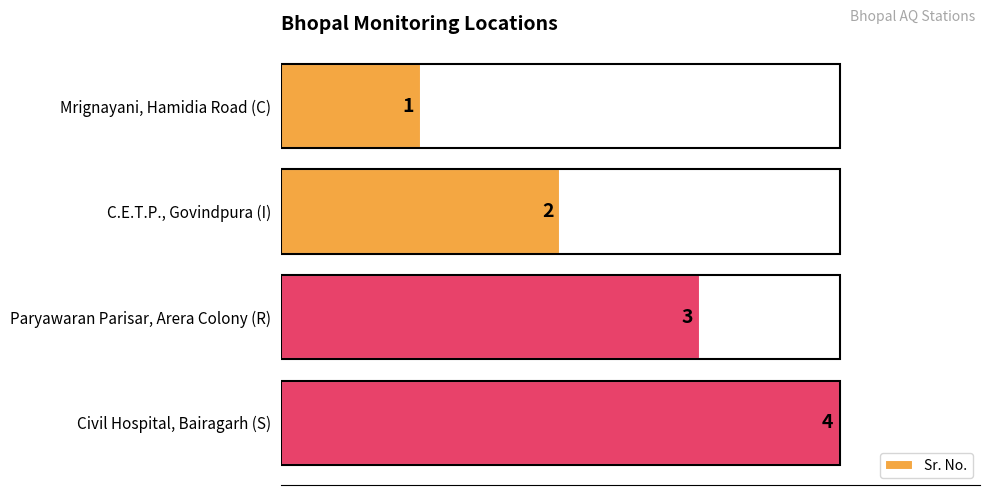

Does the chart contain any negative values?

No